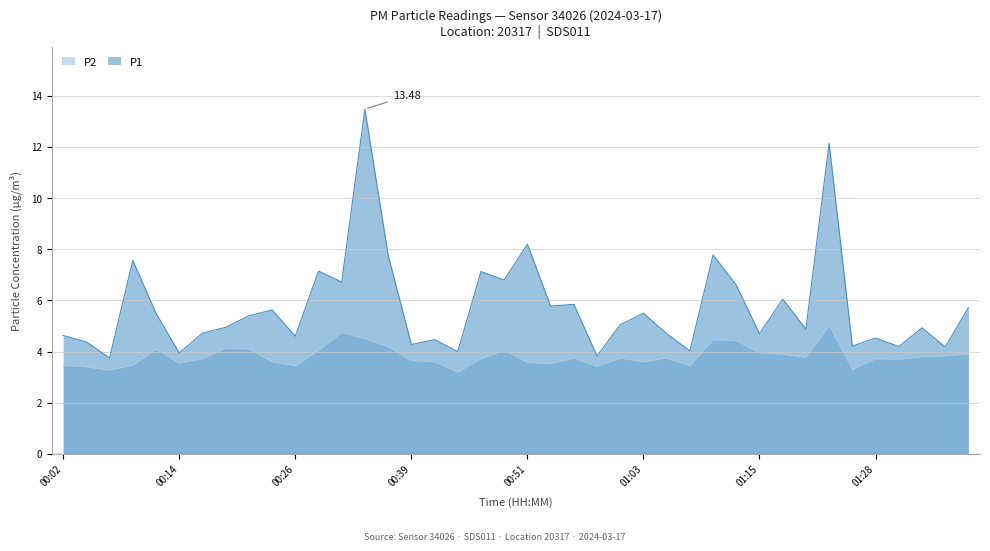

What is the difference between the maximum and minimum values in the P2 series?

1.8